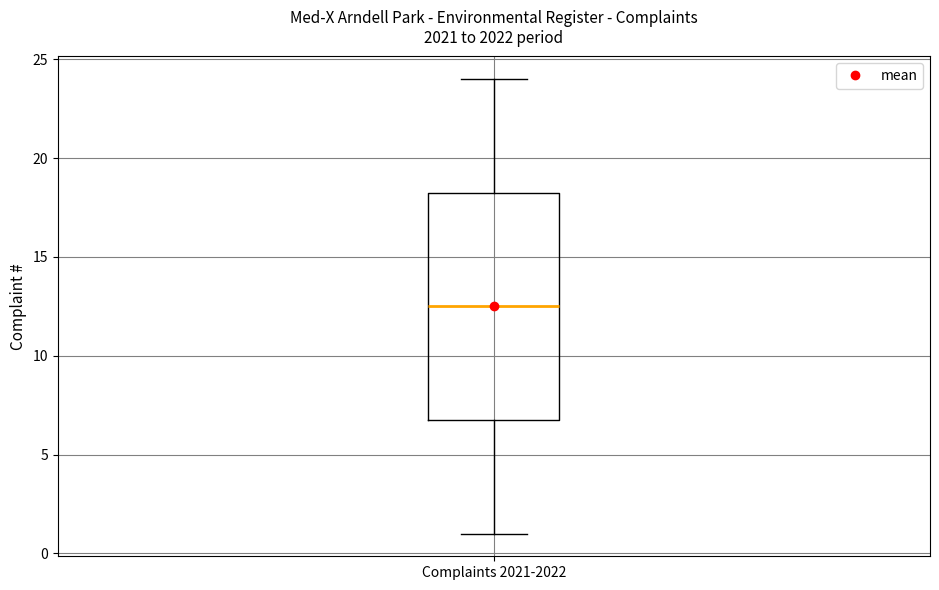

Where is the upper edge of the box for Complaints 2021-2022 on the y-axis? The values are not printed on the chart, so give them approximately, as read against the axis.

18.5